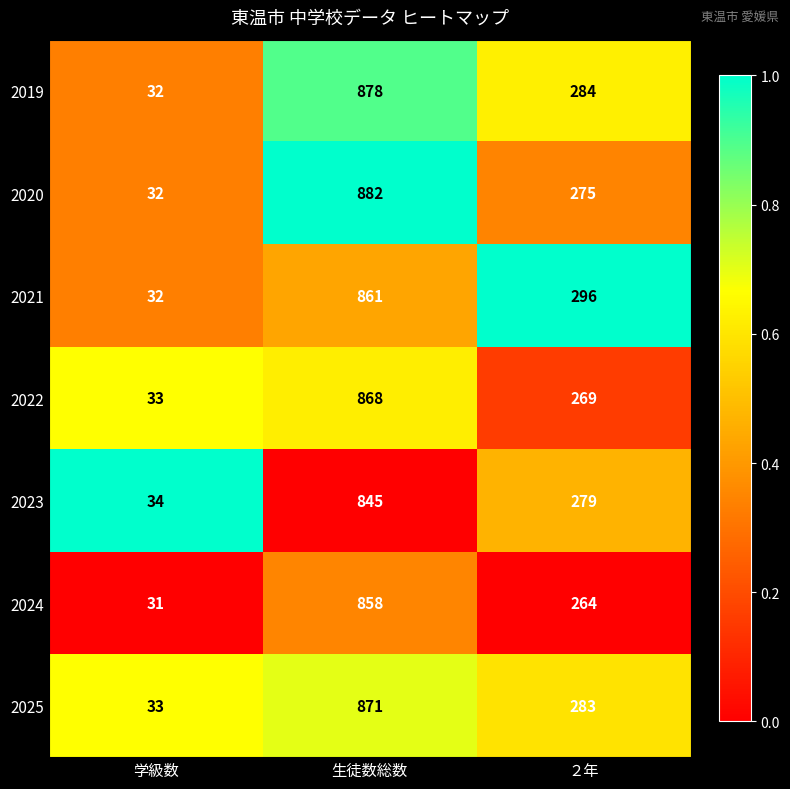

Is the value of 2021 at 学級数 greater than the value of 2020 at 生徒数総数?

No